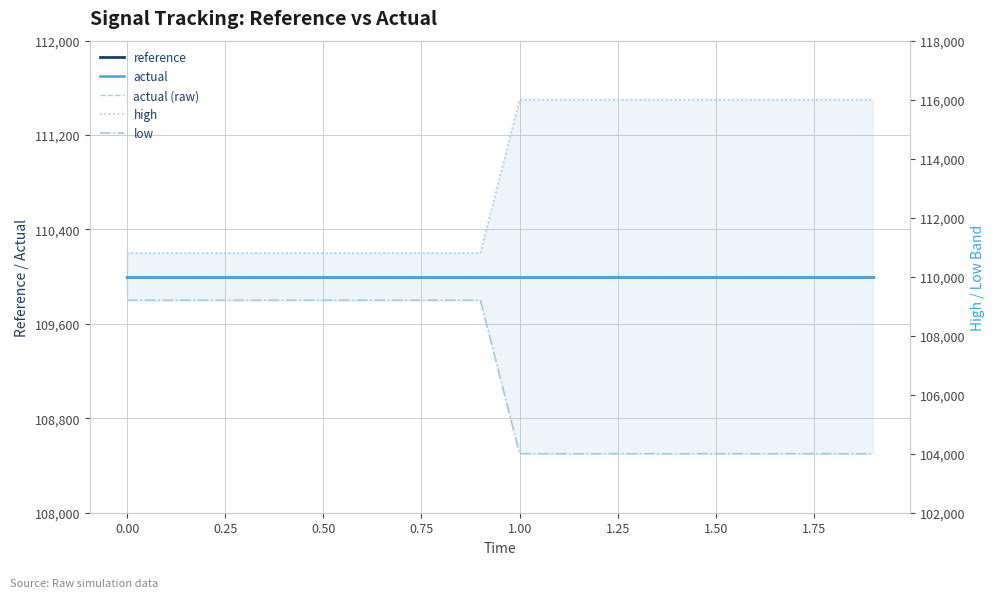

What is the value of the actual point at the 8th from the left?

110000